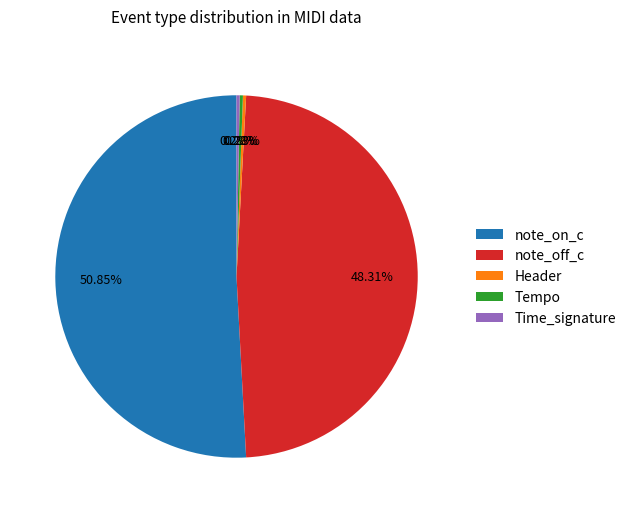

Count the number of slices in the pie.

5